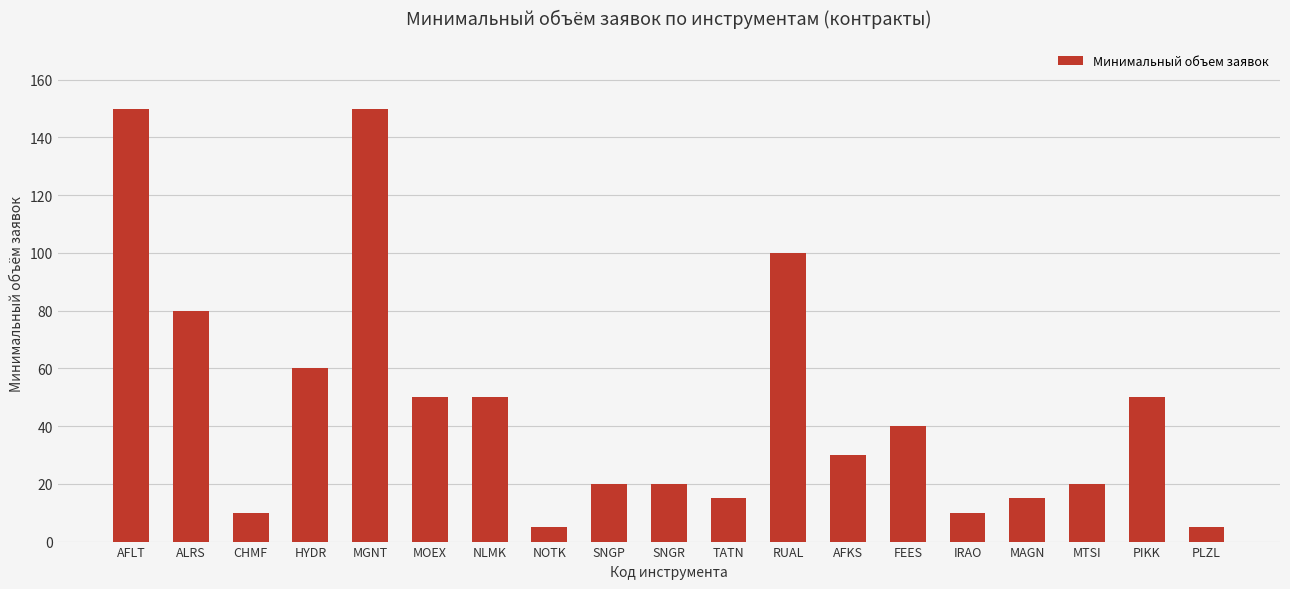

Read the value at MOEX.

50